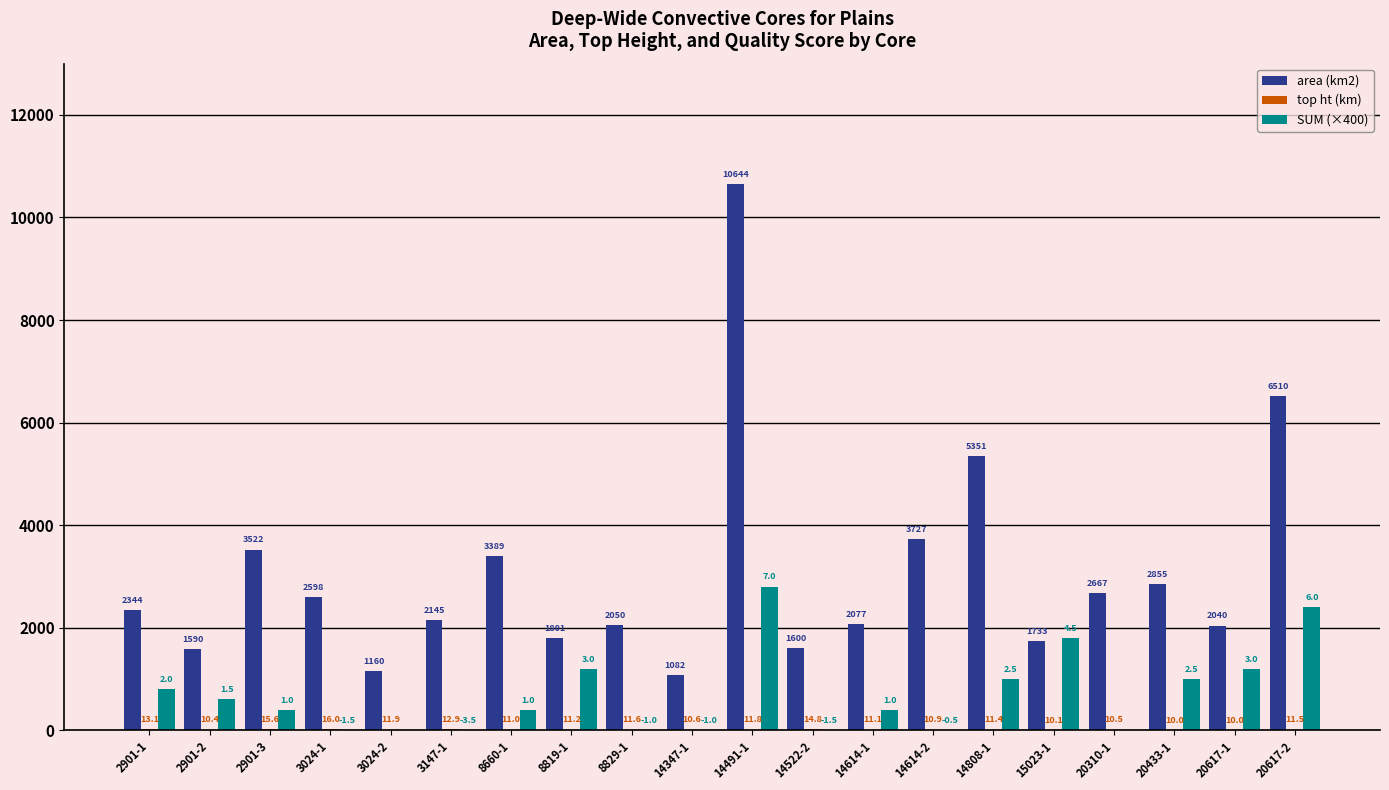

What is the greatest value displayed?

10644.0